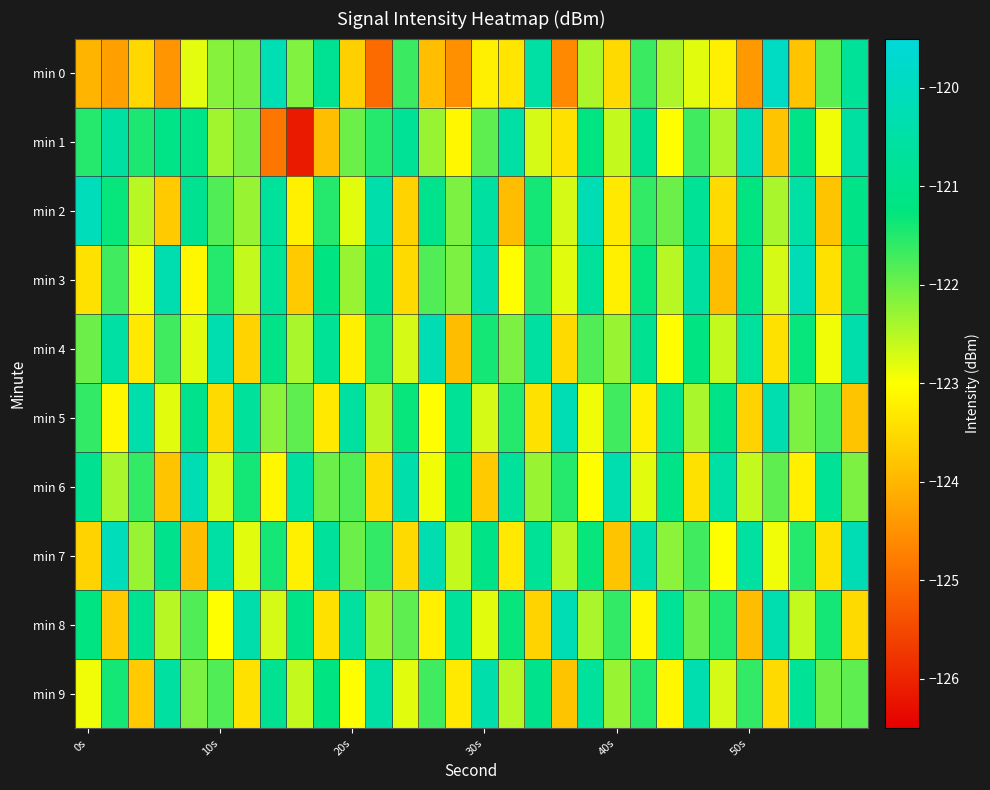

Rank the series by their maximum value, from lowest to highest.

min 1, min 9, min 3, min 4, min 5, min 6, min 8, min 2, min 7, min 0